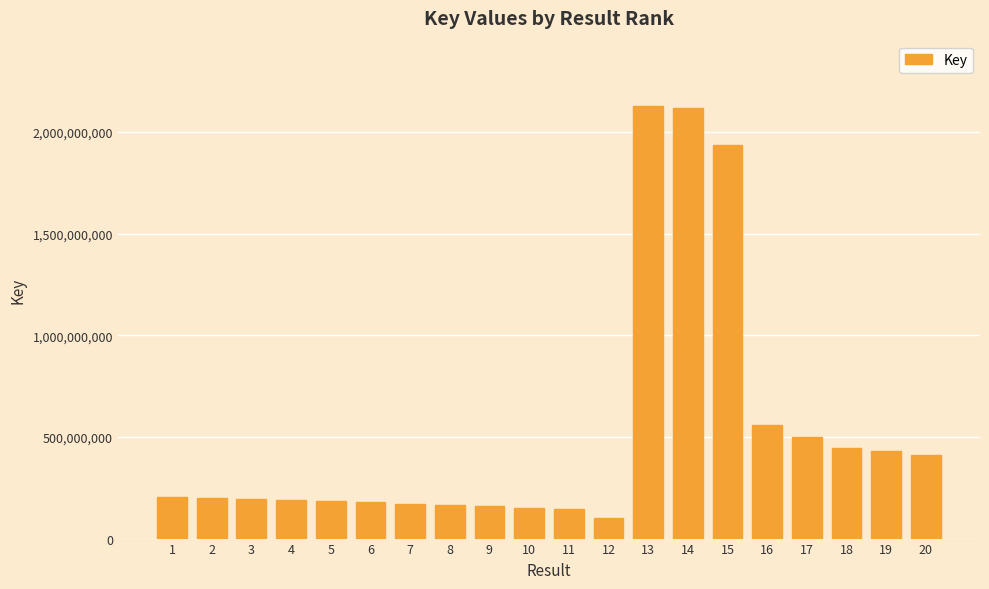

What is the ratio of the value at 14 to the value at 7?

12.4